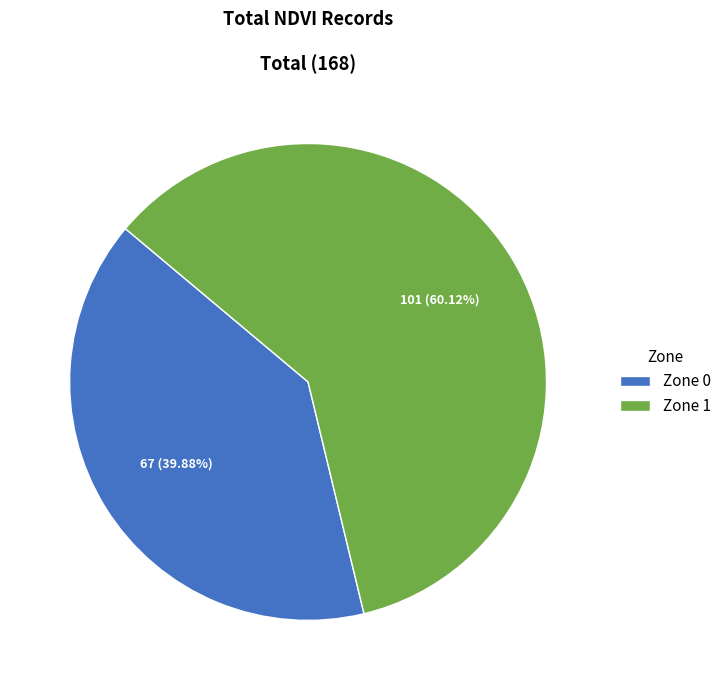

Is there a majority slice in this chart?

Yes